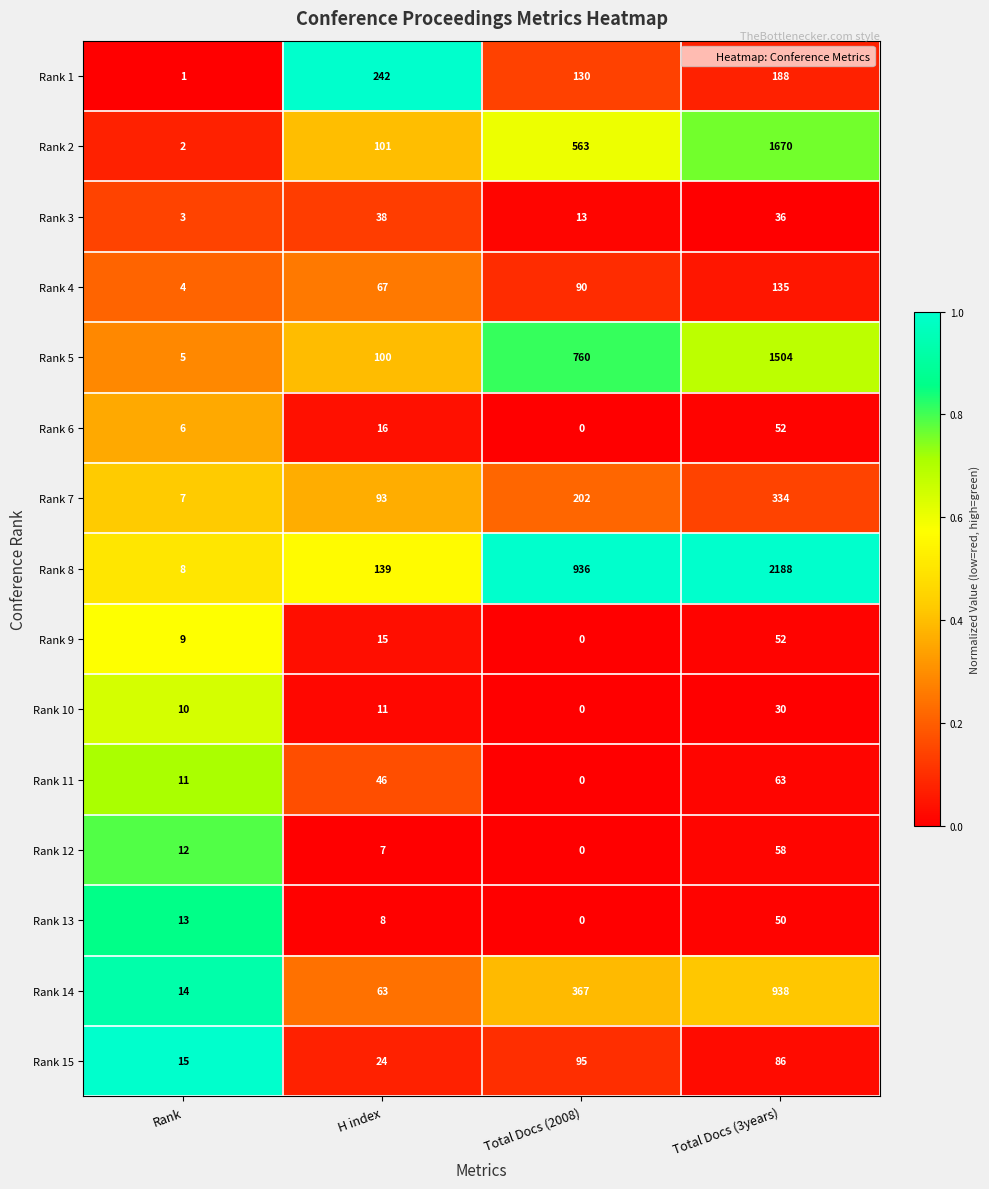

Between Rank and Total Docs (2008), which series saw the biggest shift?

Rank 8